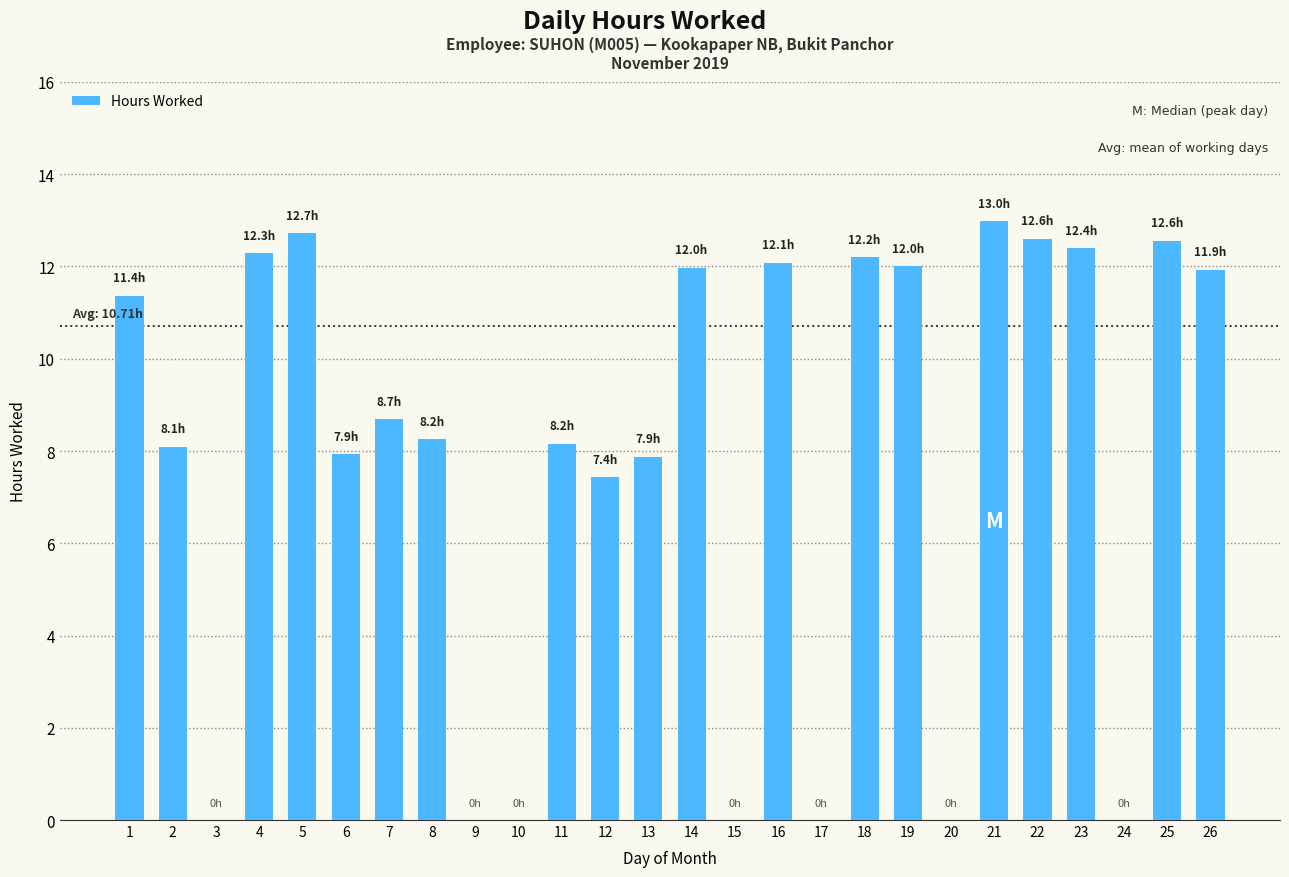

The value at 15 is 0.0. True or false?

True